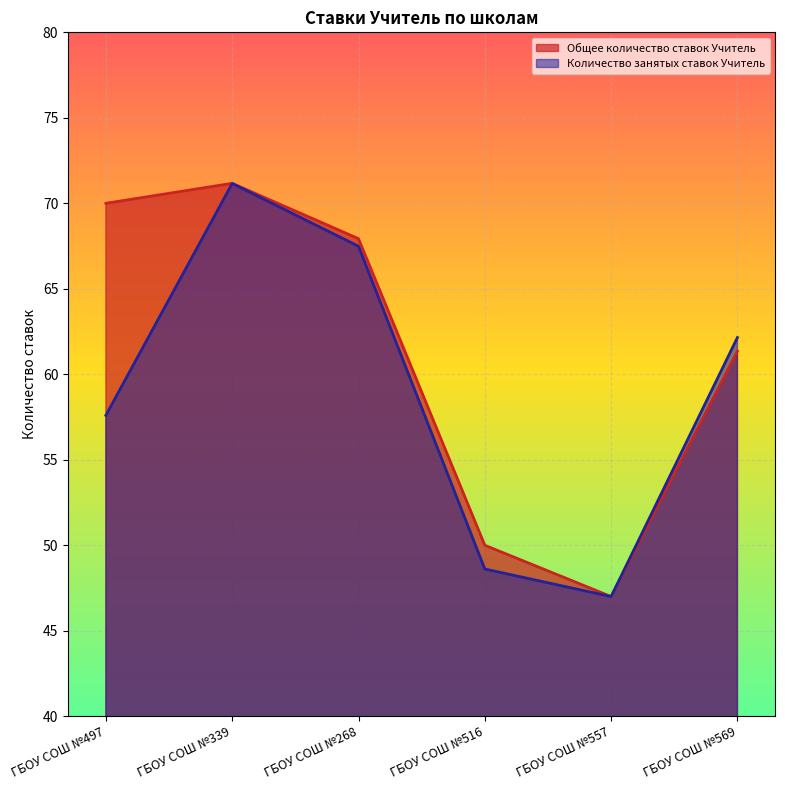

How many interior local valleys does the Количество занятых ставок Учитель series have?

1